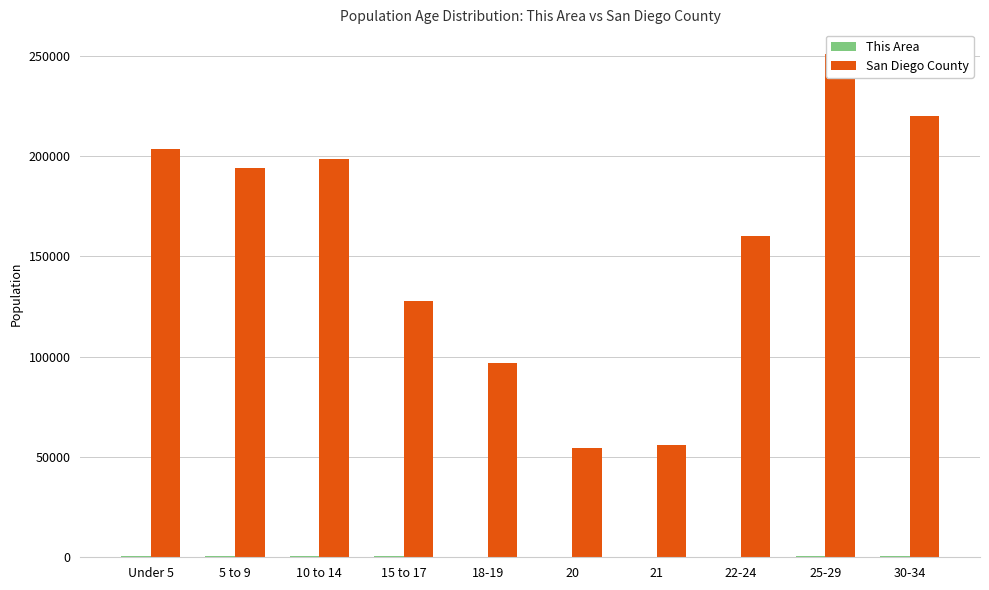

How many data points does each series have?

10